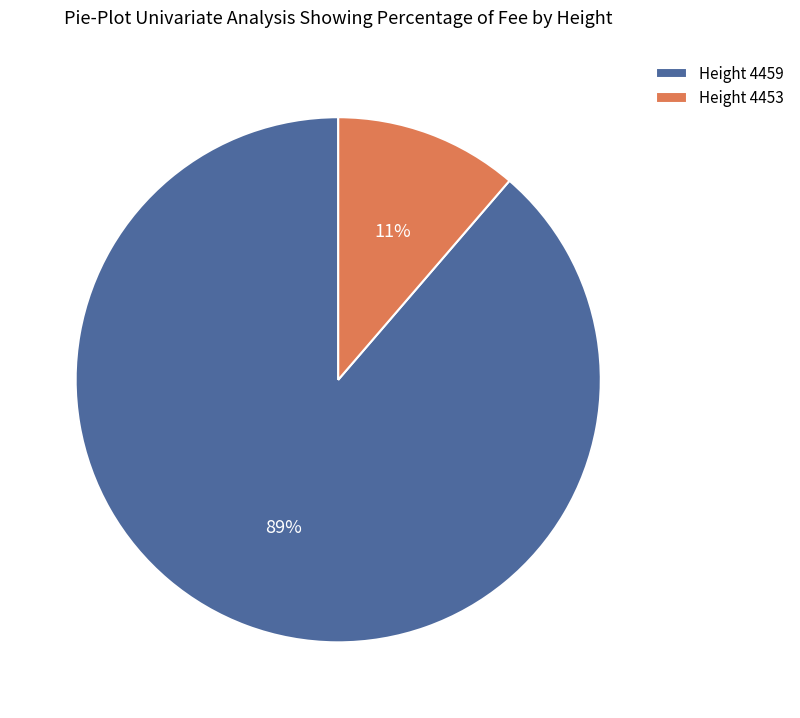

To the nearest percent, what percentage of the pie is Height 4453?

11%